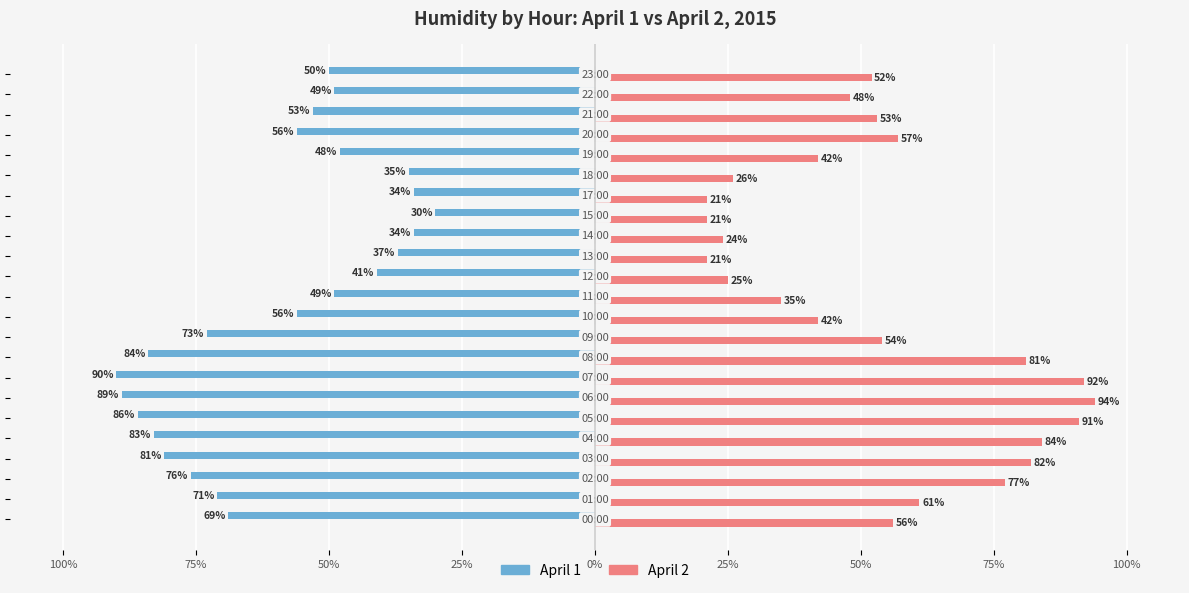

What is the difference between the maximum and minimum values in the April 2 series?

73